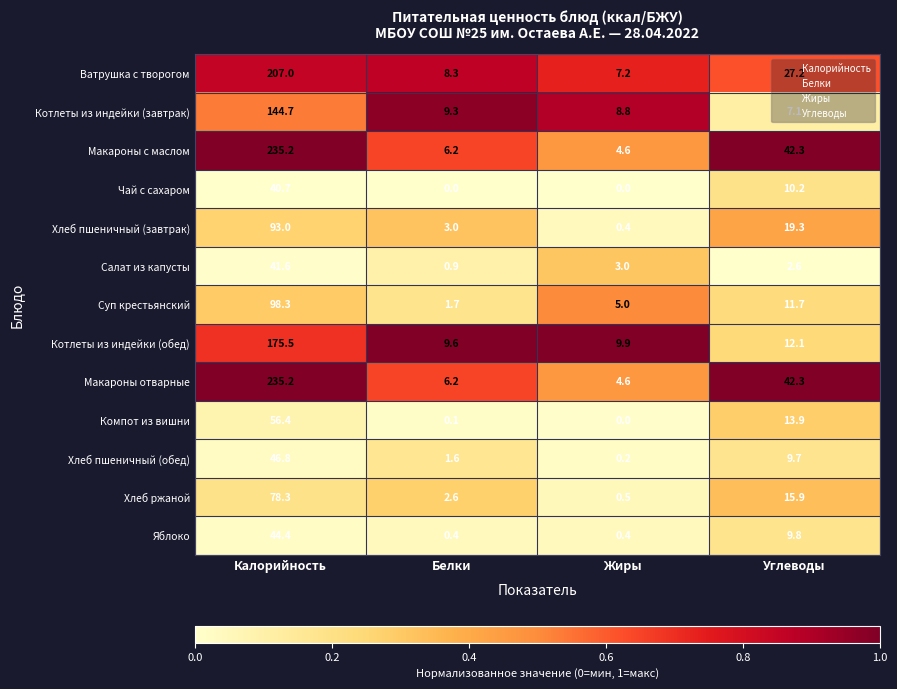

Rank the categories by Хлеб пшеничный (обед) value from highest to lowest.

Калорийность, Углеводы, Белки, Жиры